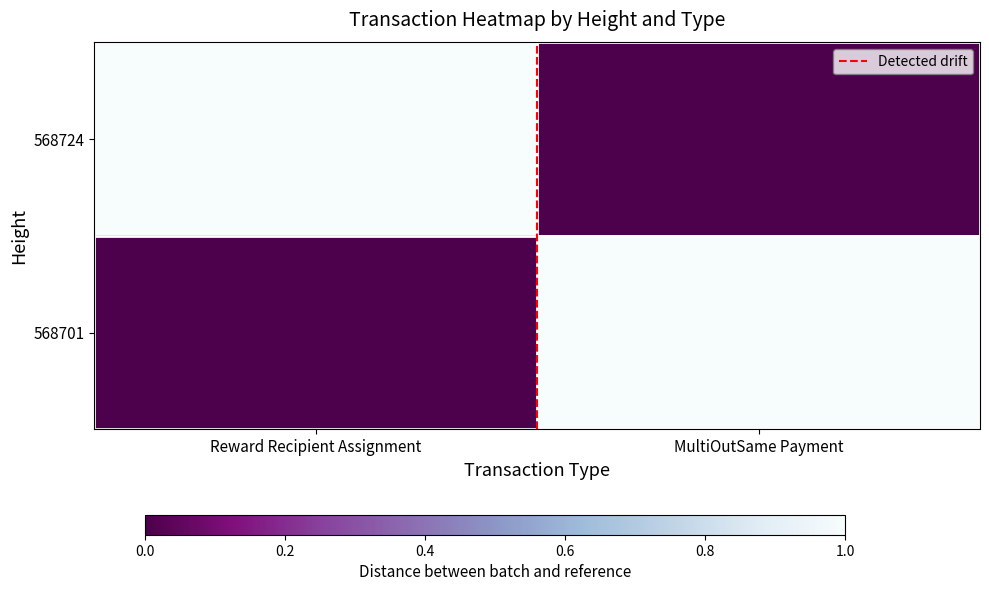

Rank the series at MultiOutSame Payment from highest to lowest value.

568701, 568724